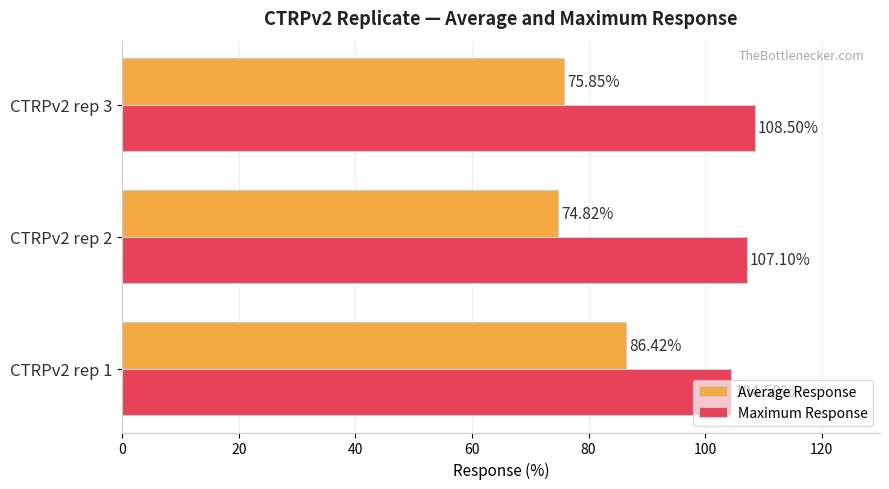

How many distinct data groups are displayed?

2